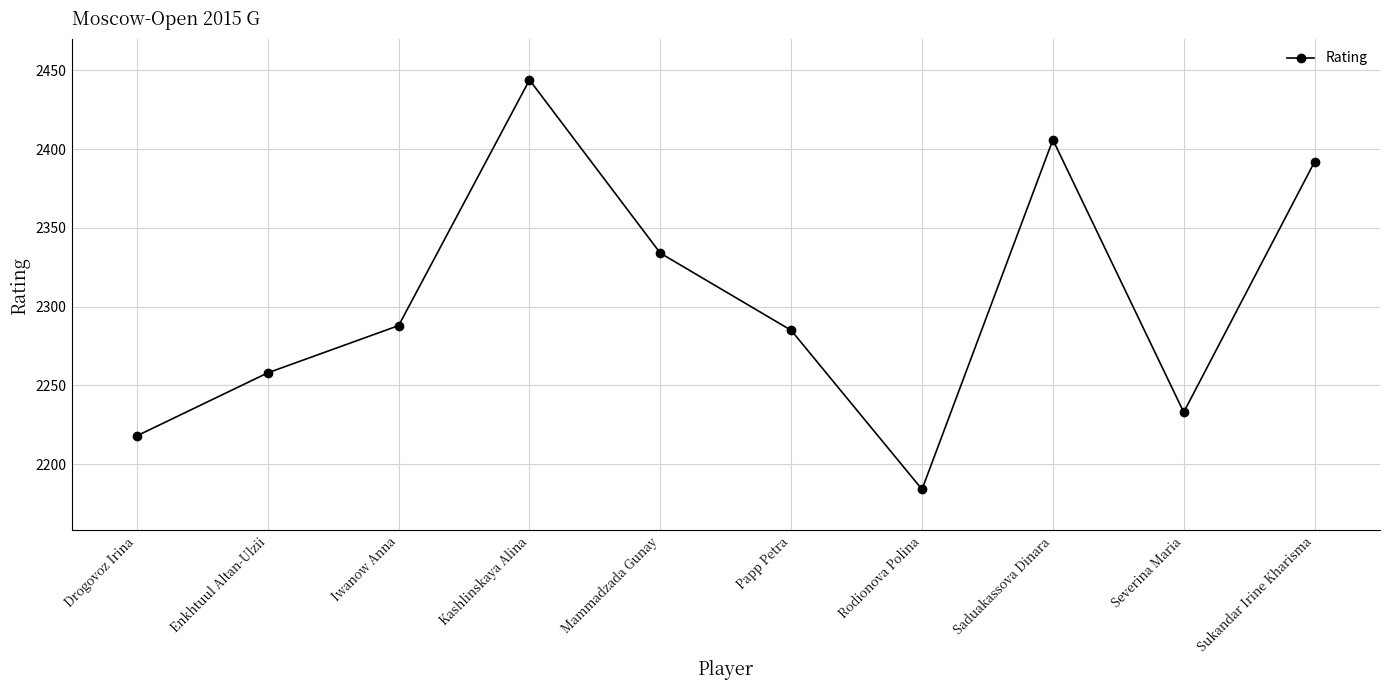

What is the difference between the values at Rodionova Polina and Kashlinskaya Alina?

260